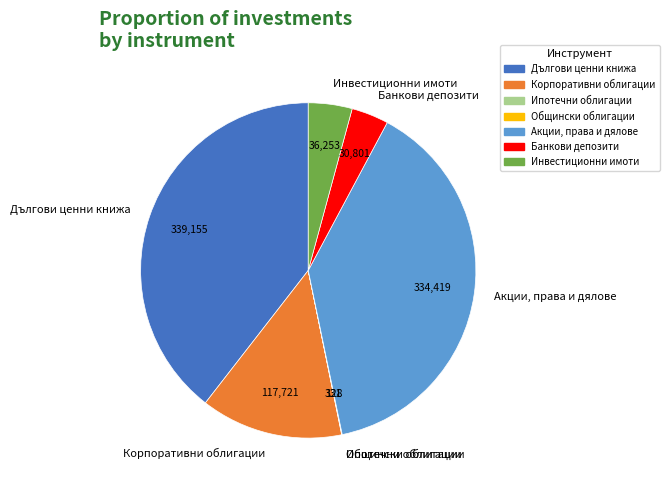

Which slice is the largest?

Дългови ценни книжа